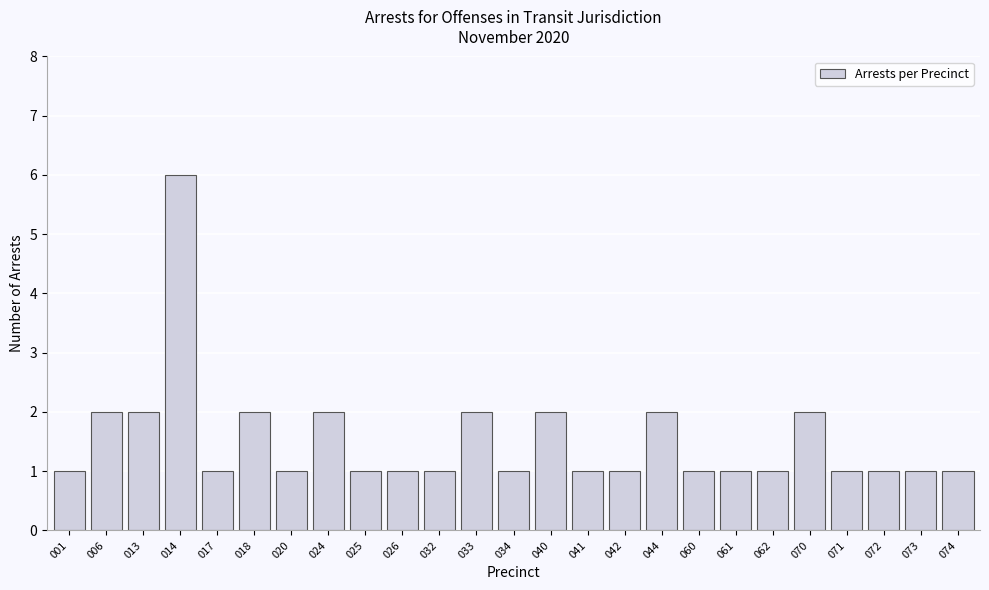

Reading right to left, list all the values displayed in this chart.

1	1	1	1	2	1	1	1	2	1	1	2	1	2	1	1	1	2	1	2	1	6	2	2	1